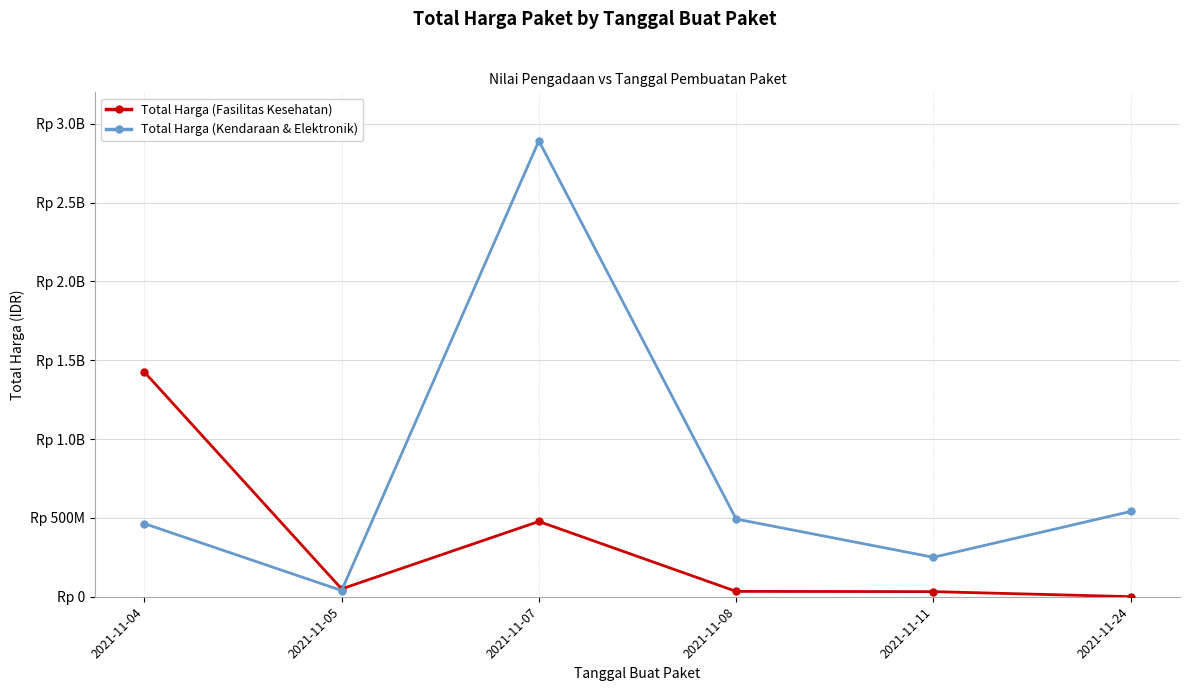

What are all the series names shown in the legend?

Total Harga (Fasilitas Kesehatan), Total Harga (Kendaraan & Elektronik)